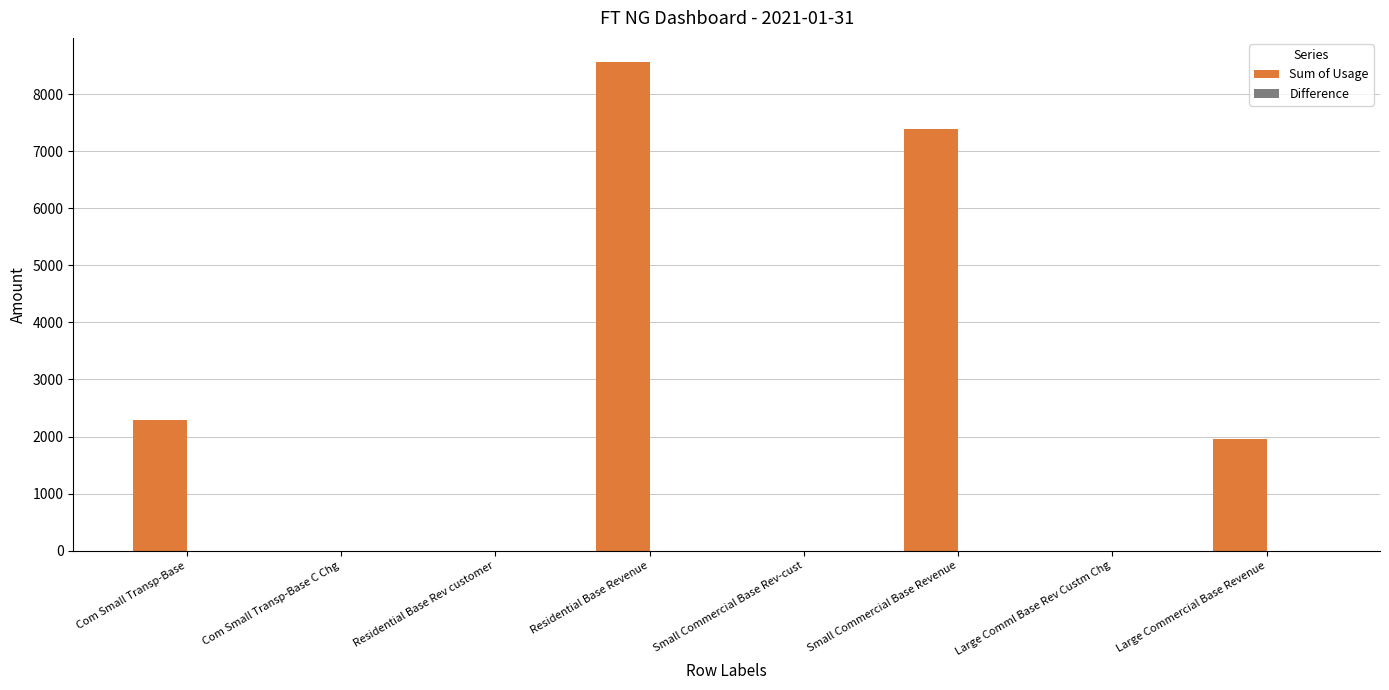

The chart shows a value of 12600.3 at Small Commercial Base Revenue. True or false?

False